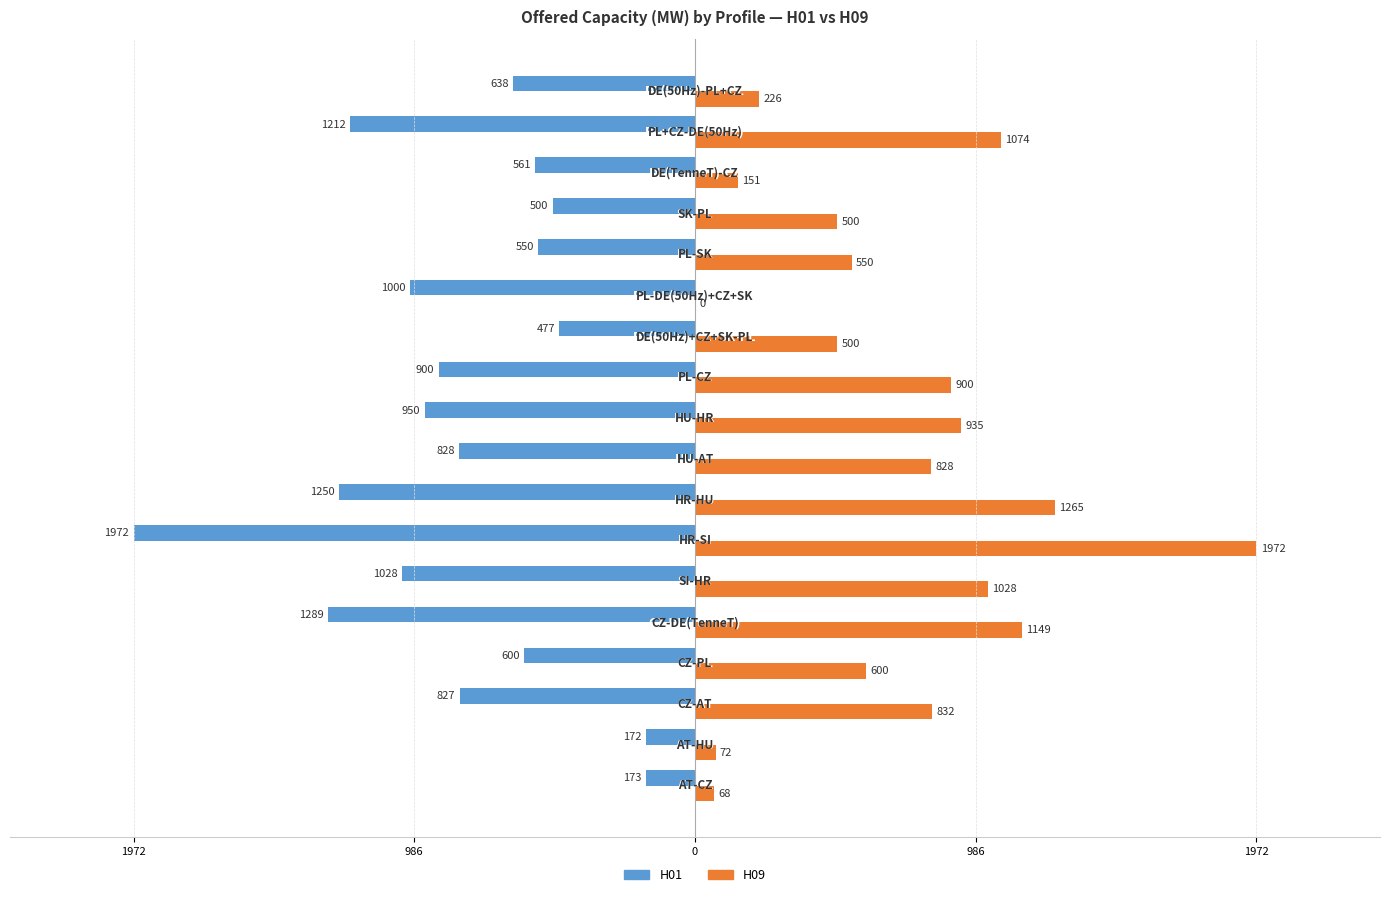

What is the maximum value shown in the chart?

1972